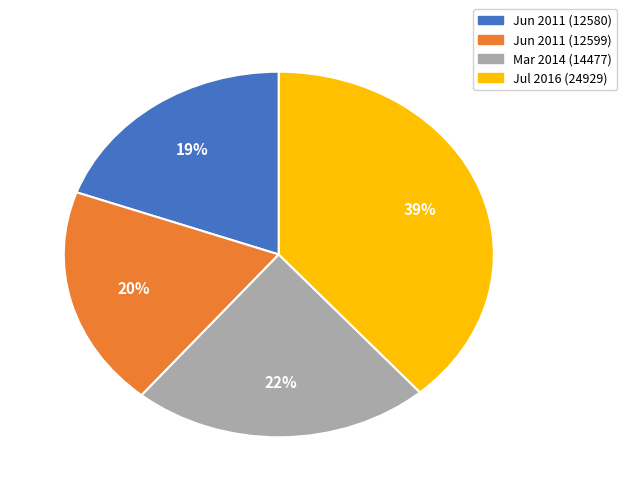

What is the ratio of the value at Jun 2011 (12599) to the value at Mar 2014 (14477)?

0.9